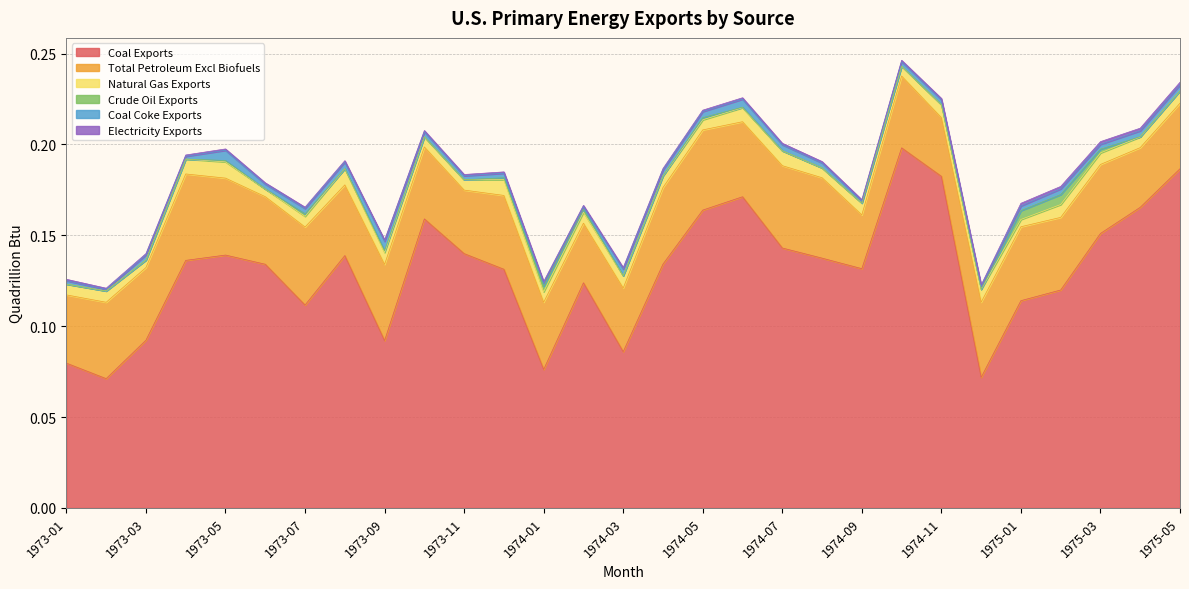

True or false: Coal Coke Exports has more than 1 points higher than both neighbors.

True